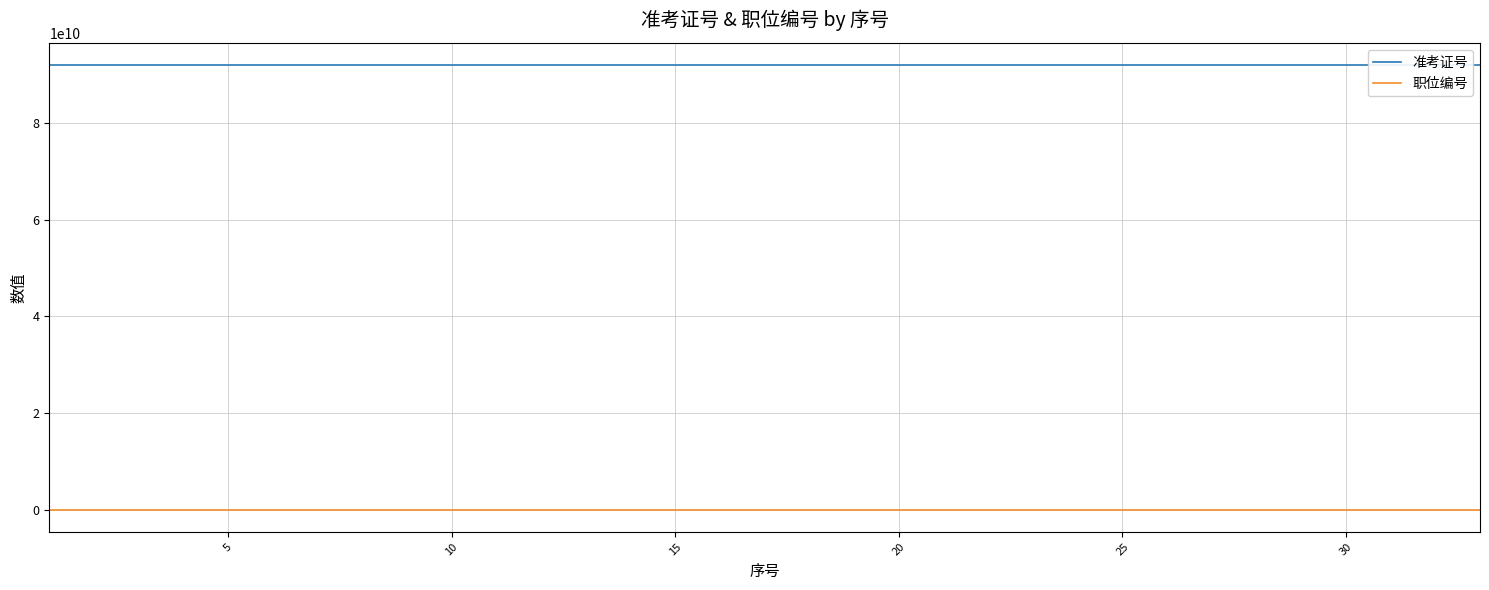

List the series in order of their overall mean, lowest first.

职位编号, 准考证号